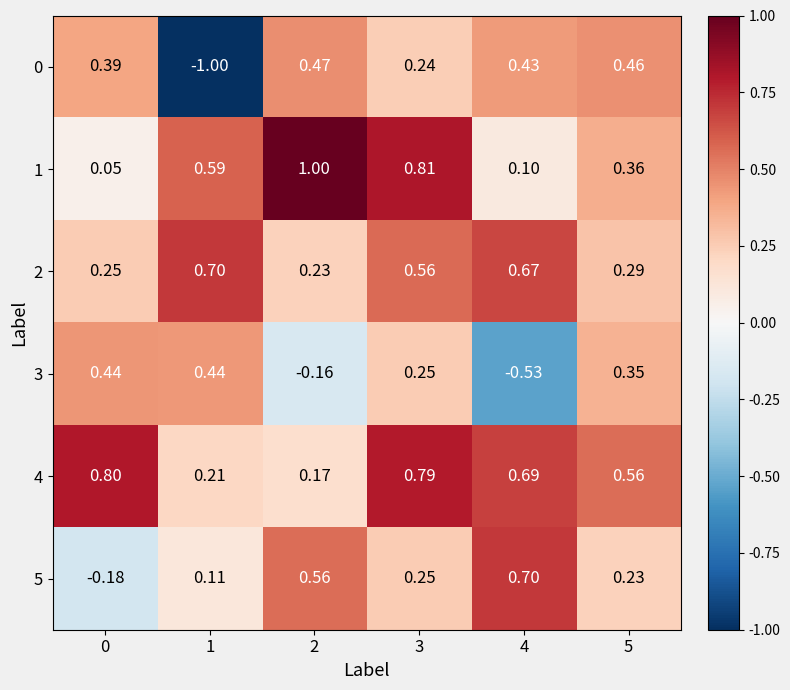

Is the value of 1 at 3 greater than the value of 0 at 2?

Yes